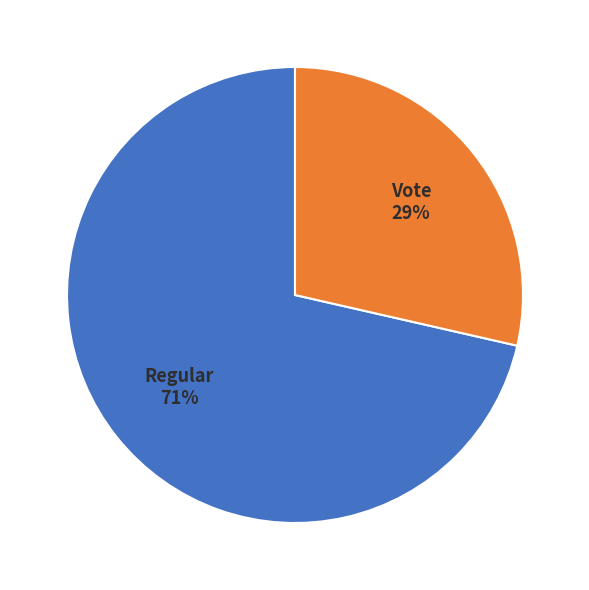

Does any single category account for the majority?

Yes